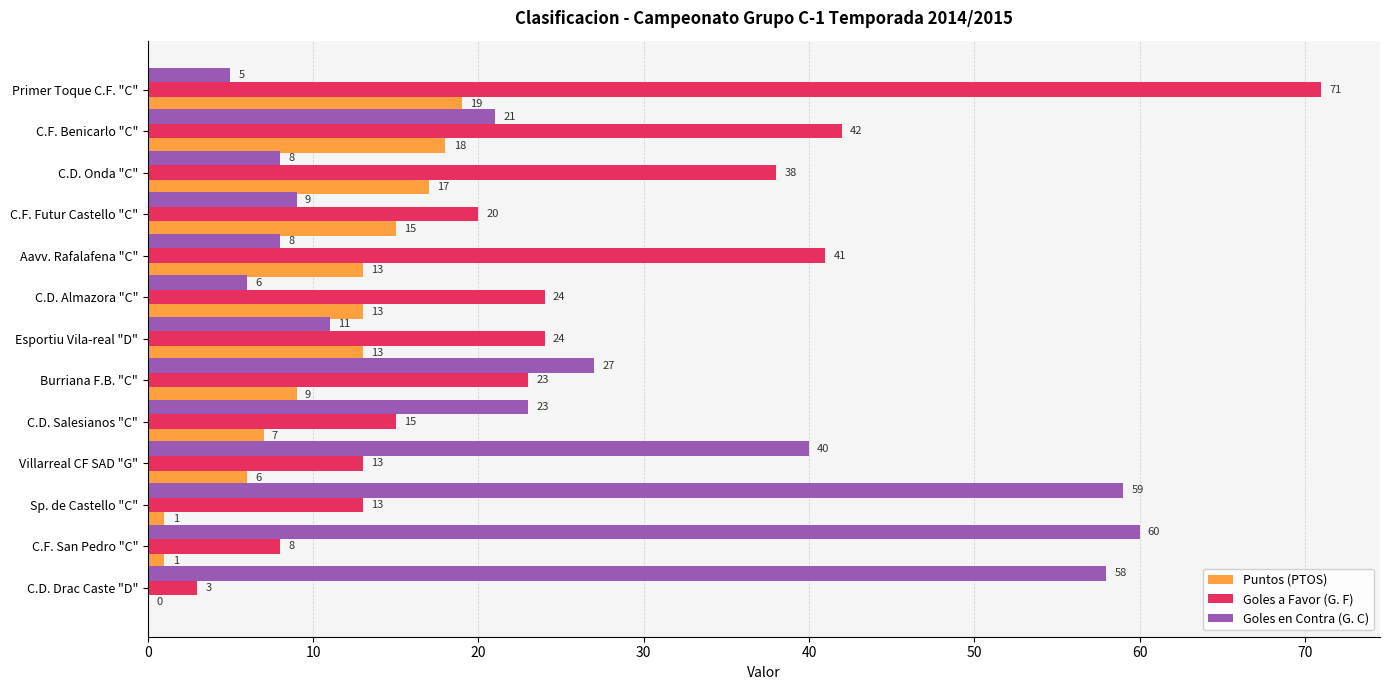

Where is Puntos (PTOS) nearest to the value 9?

Burriana F.B. "C"